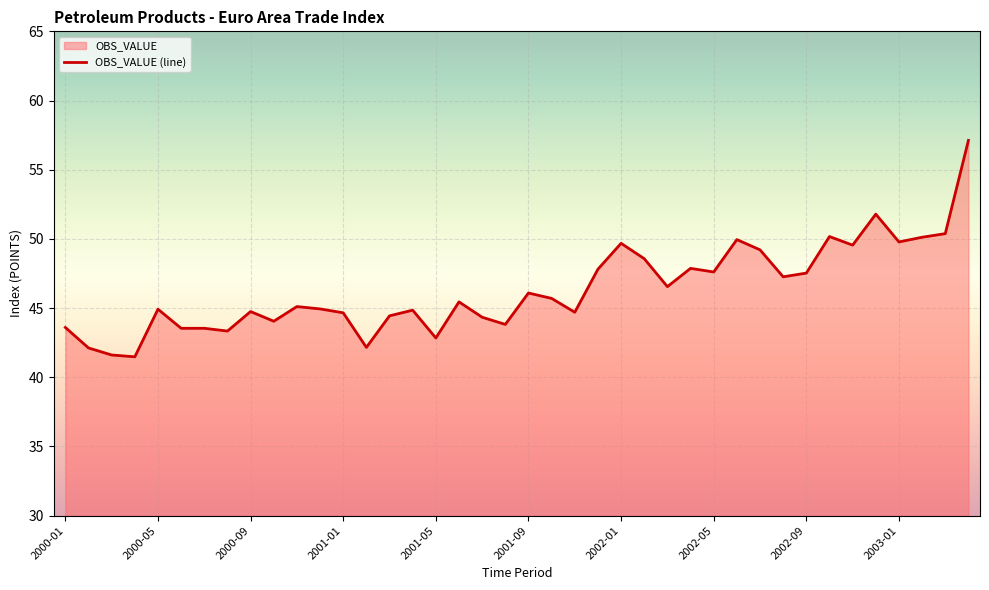

How many interior local valleys (lower than both neighbors) does the data have?

12